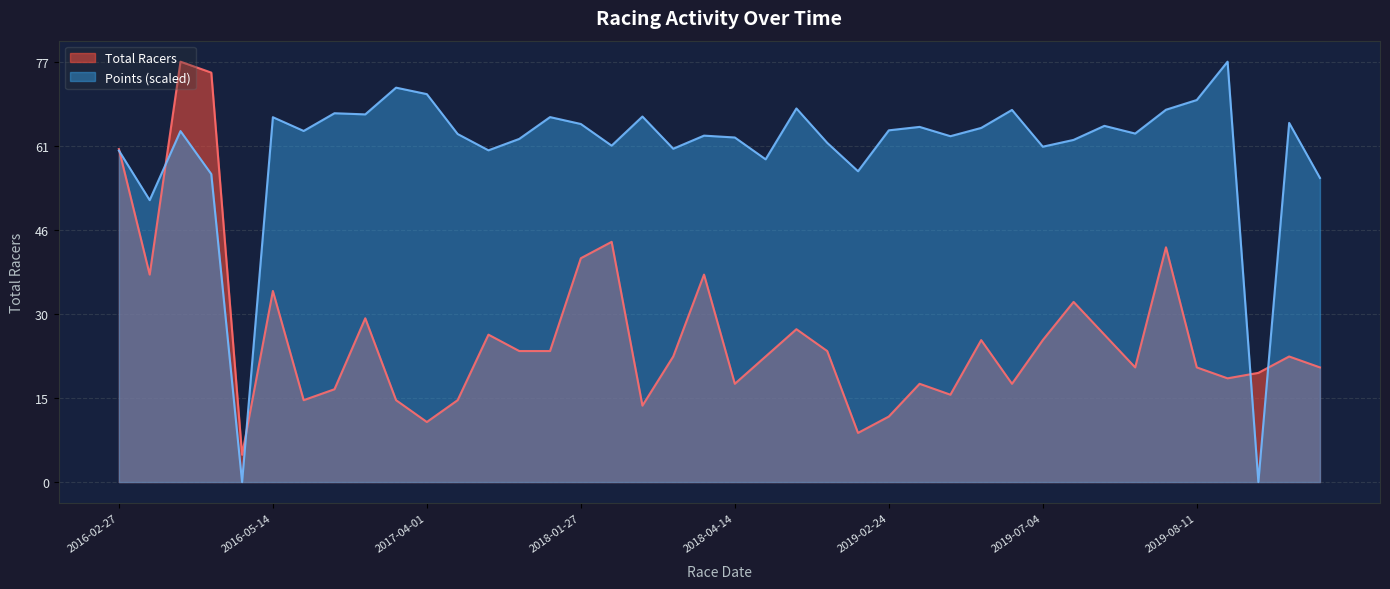

Count the number of categories in the chart.

40